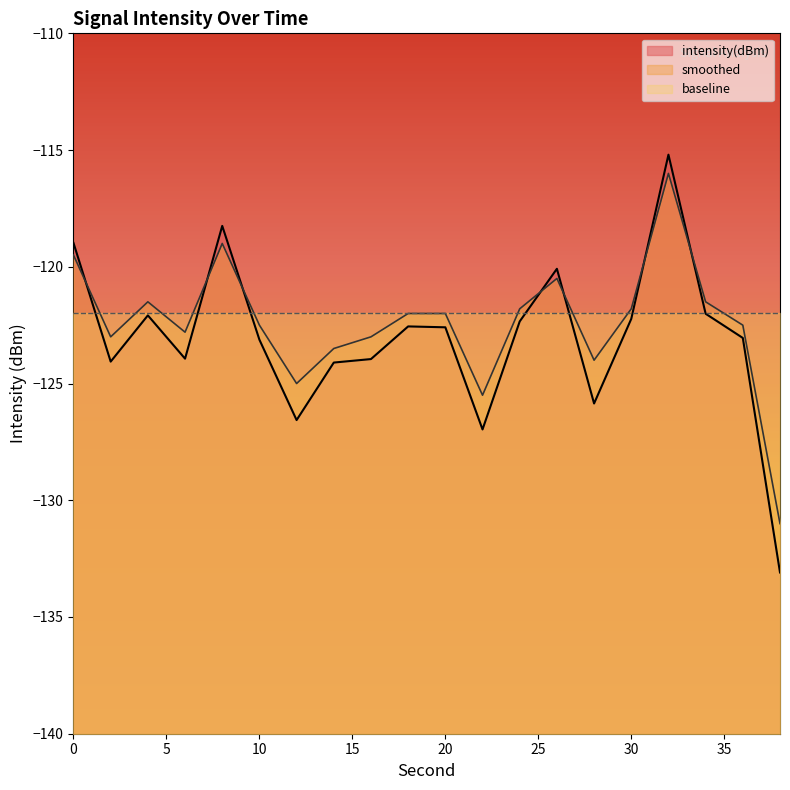

How many lines are shown in the chart?

3